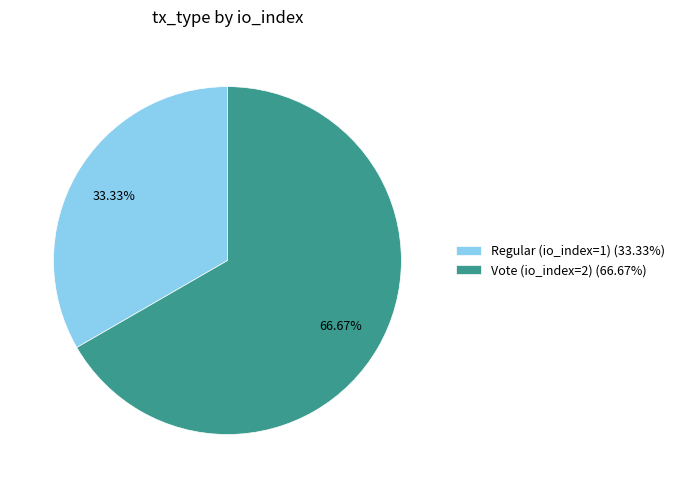

How many slices are in this pie chart?

2